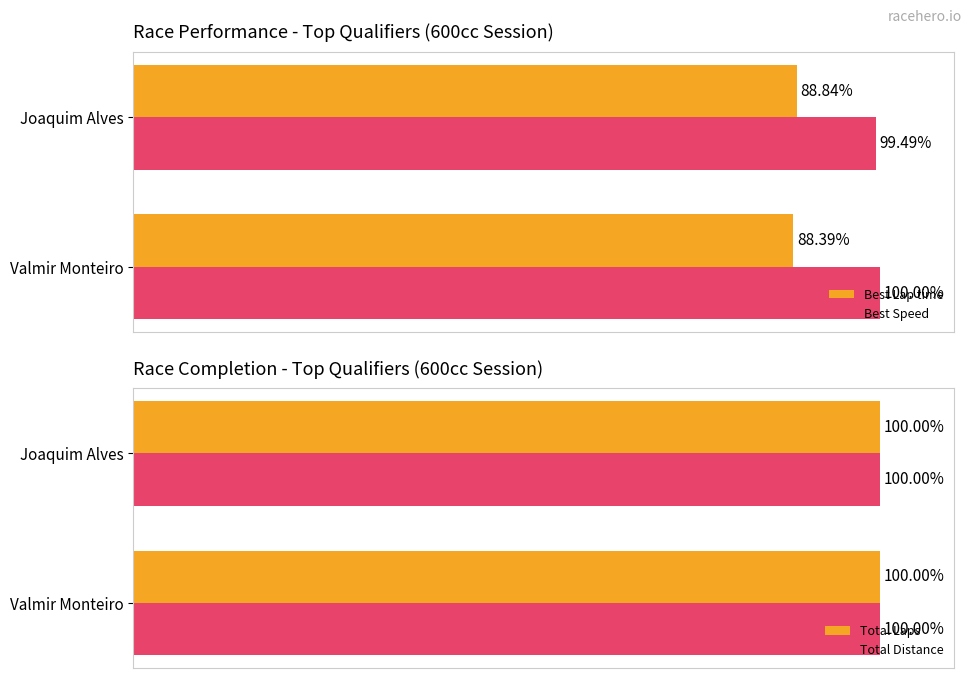

List the labels in order of Best Speed value, smallest first.

Joaquim Alves, Valmir Monteiro